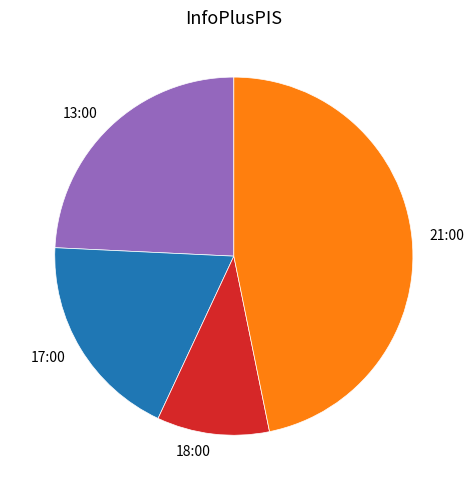

Is the sum of 18:00 and 13:00 greater than half?

No